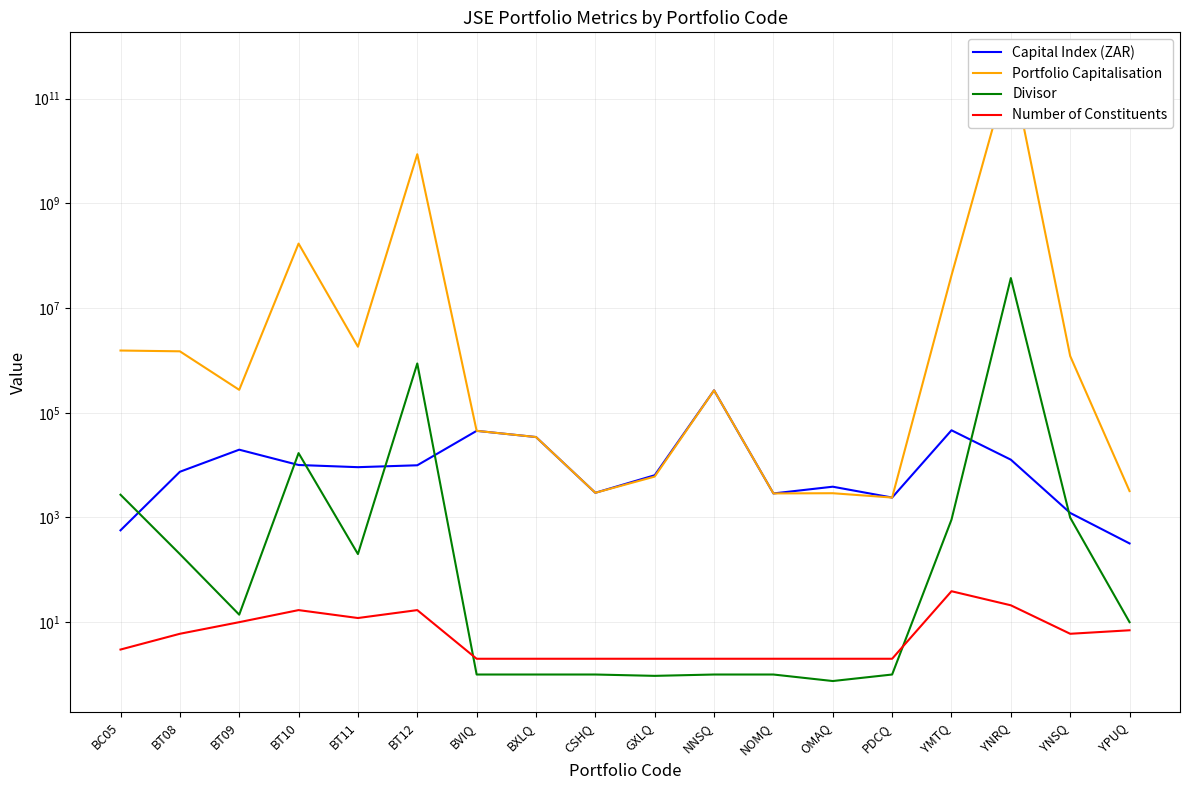

Where is the first local minimum for Portfolio Capitalisation?

BT09